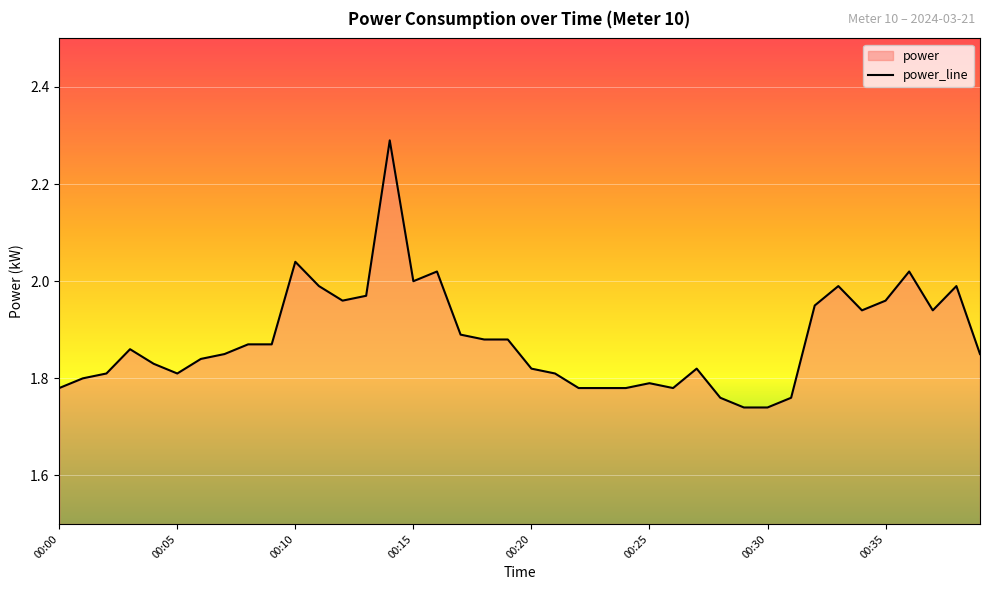

At which category does the chart reach its minimum across all series?

00:29